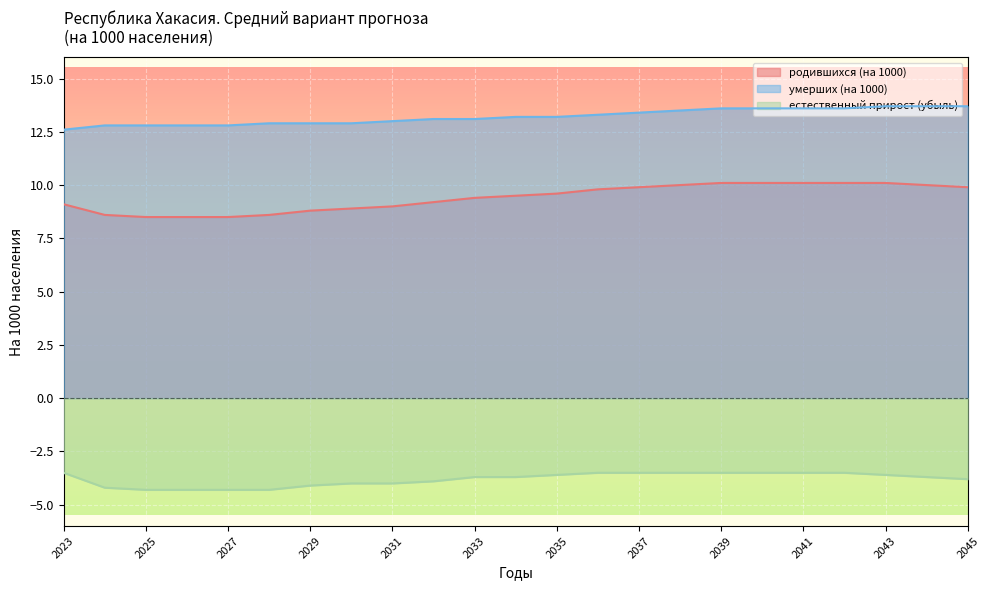

Which label corresponds to the largest value in the chart?

2043